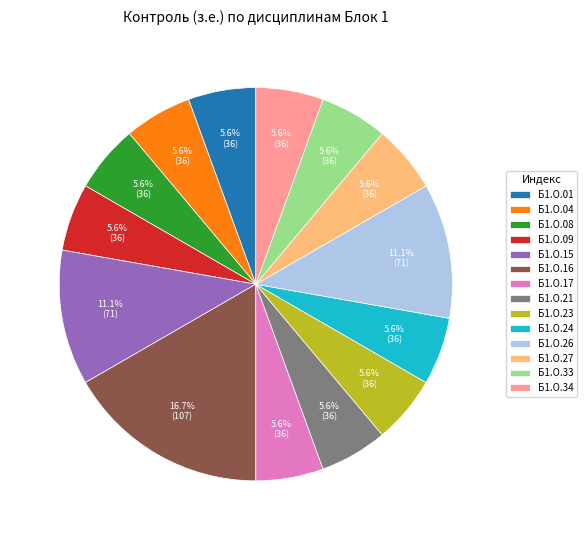

Which has a higher value, Б1.О.15 or Б1.О.16?

Б1.О.16